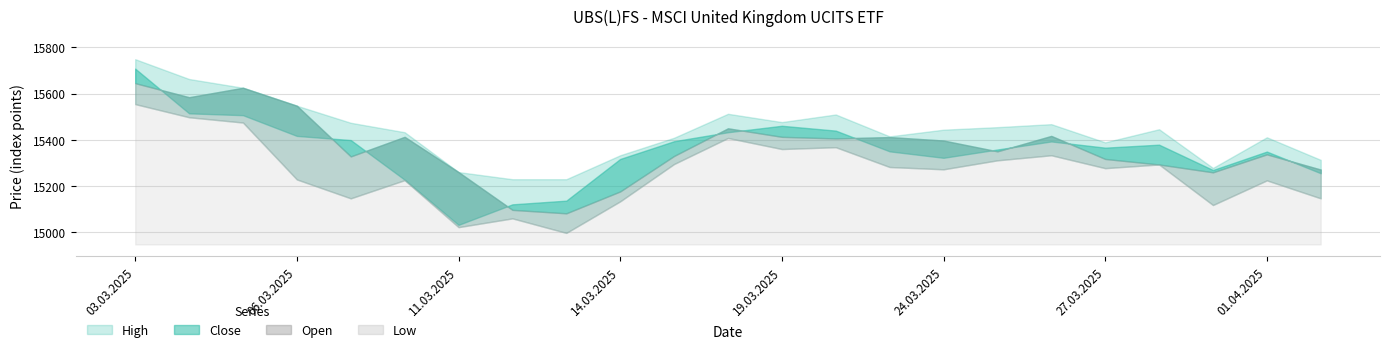

List the series in order of their peak value, highest first.

High, Close, Open, Low